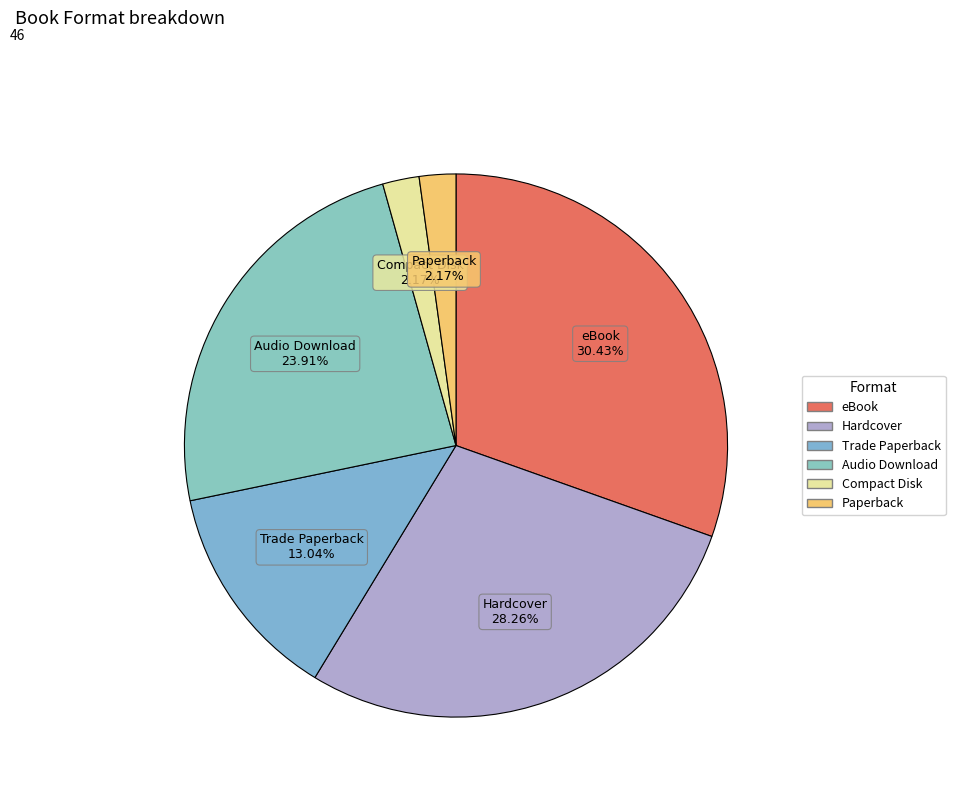

Which category has the biggest portion of the pie?

eBook